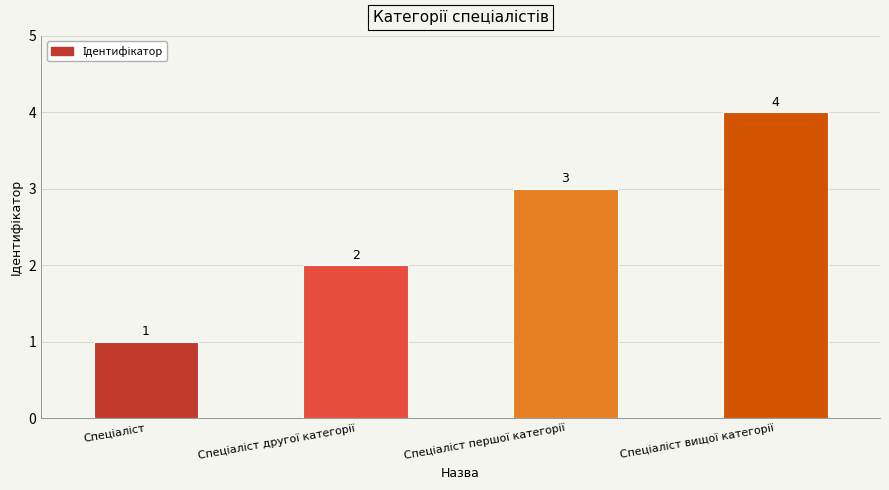

What is the minimum value shown in the chart?

1